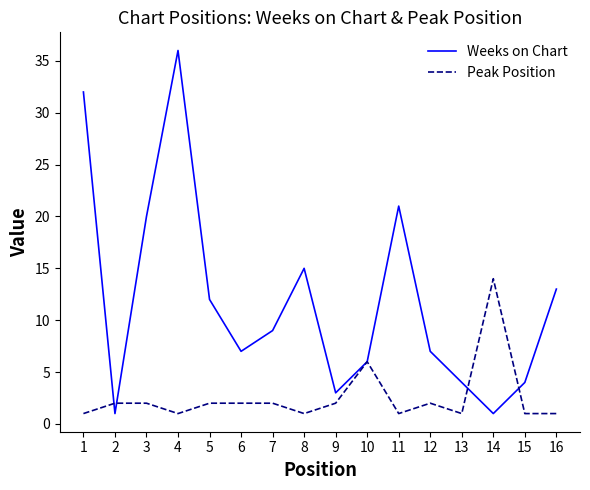

True or false: Weeks on Chart has a value of 20 at 3.

True